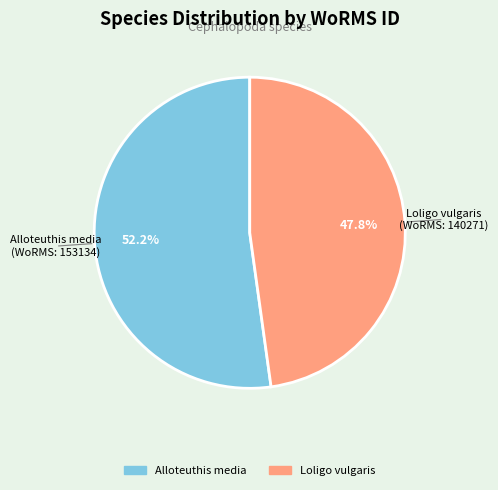

Which slice is the largest?

Alloteuthis media